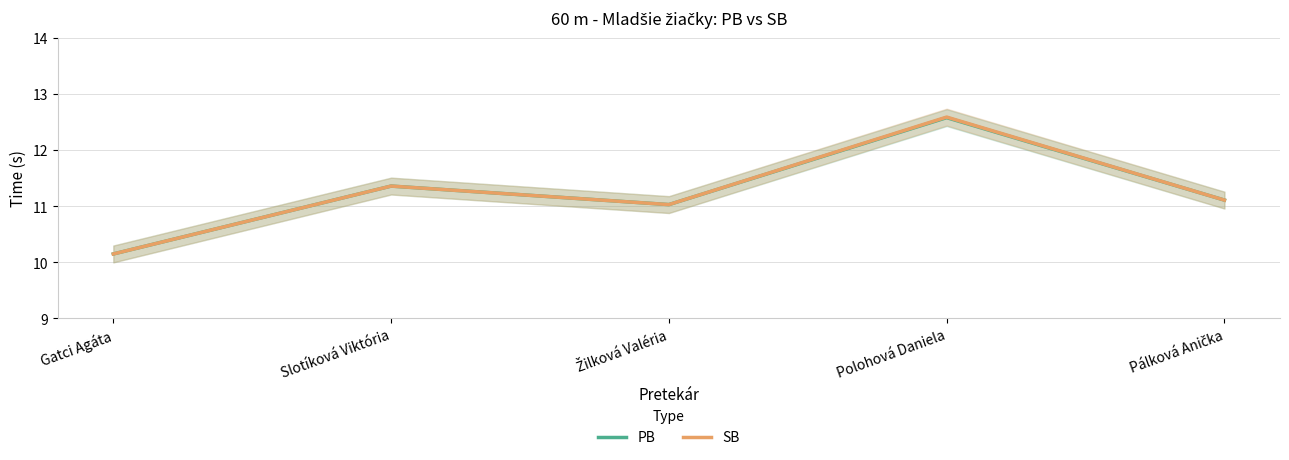

What is the lowest value of the PB series?

10.2